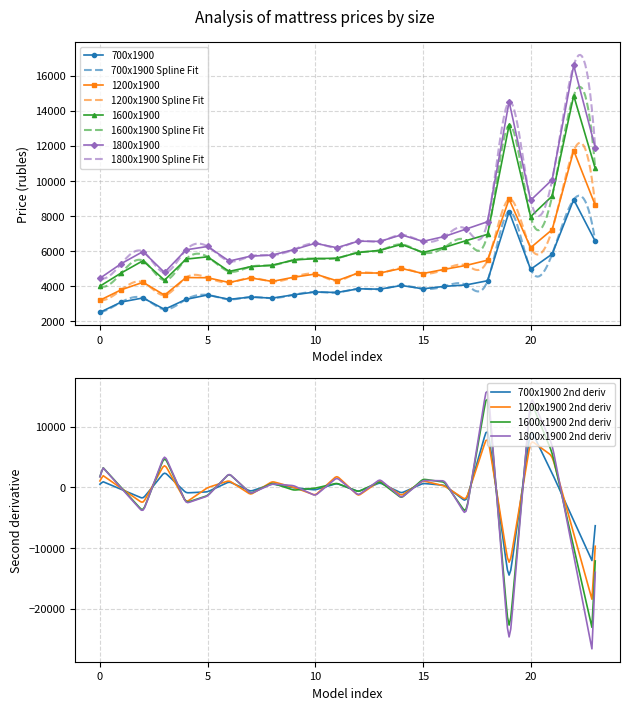

The 1200x1900 series shows 10448 at Comfort hollo. True or false?

False